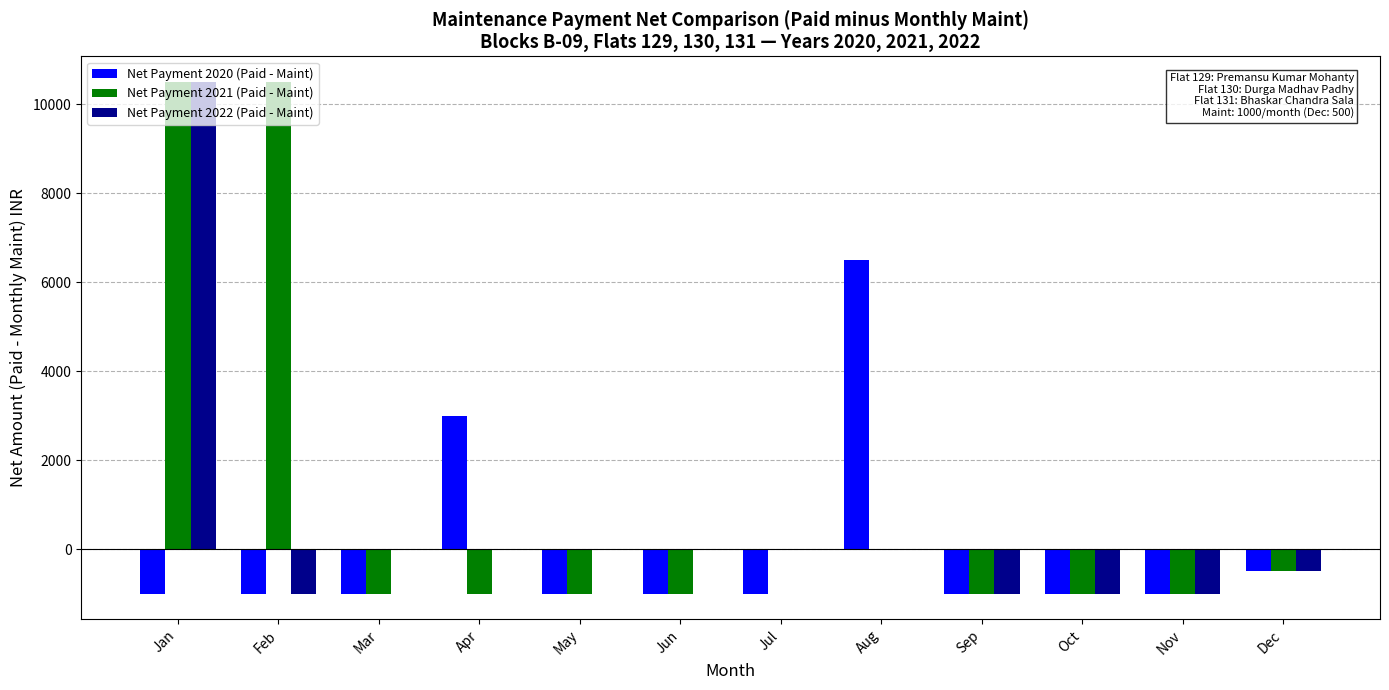

The Net Payment 2020 (Paid - Maint) series shows -1000 at Nov. True or false?

True